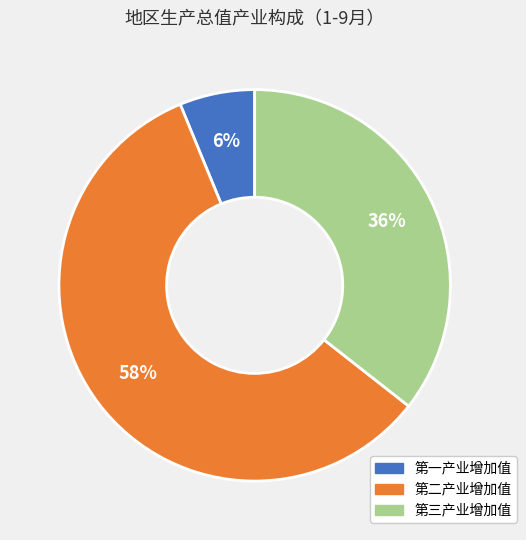

Does any single category account for the majority?

Yes